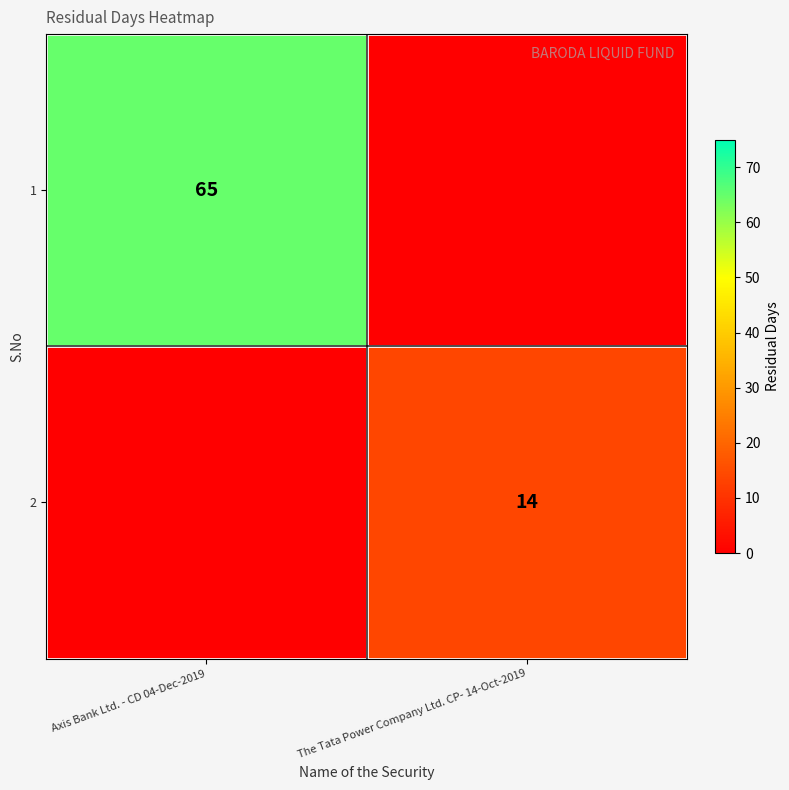

Is it true that 1 equals 24 at Axis Bank Ltd. - CD 04-Dec-2019?

False